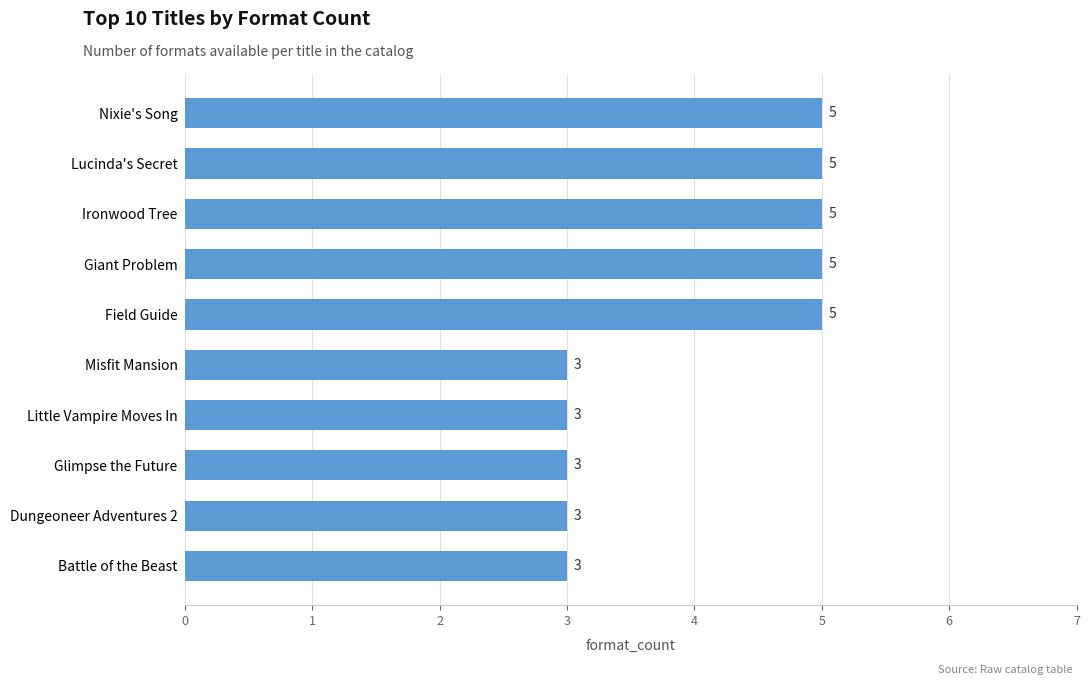

Reading bottom to top, what are all the values shown in this chart?

Battle of the Beast=3	Dungeoneer Adventures 2=3	Glimpse the Future=3	Little Vampire Moves In=3	Misfit Mansion=3	Field Guide=5	Giant Problem=5	Ironwood Tree=5	Lucinda's Secret=5	Nixie's Song=5